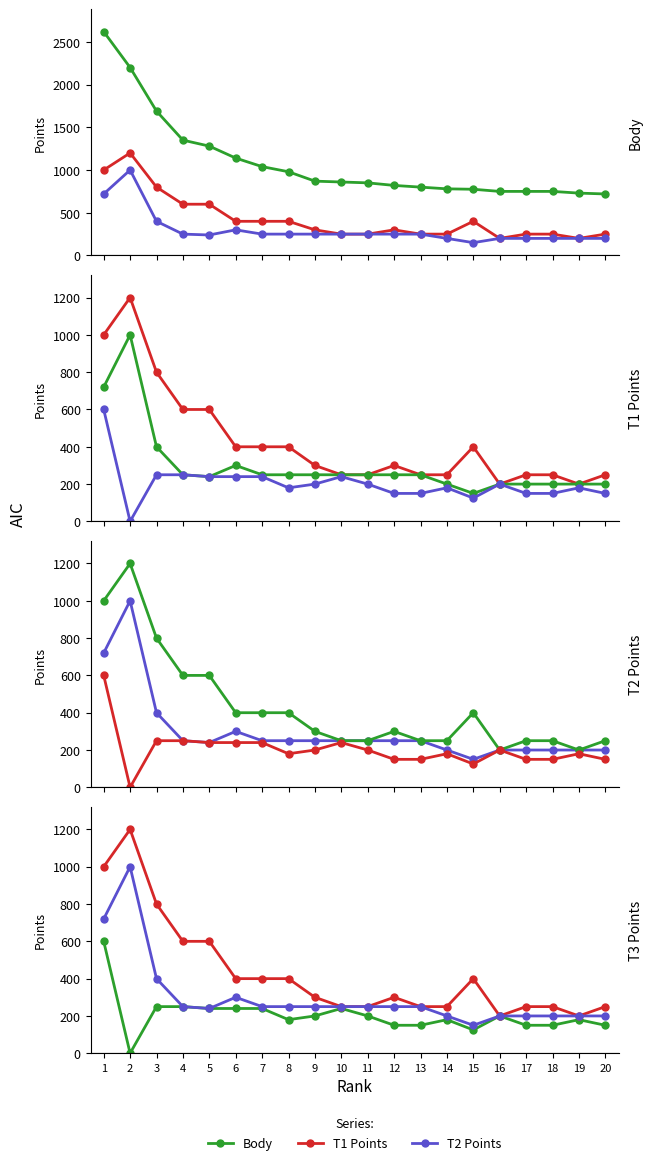

How many data points in T3 Points are above 200?

7